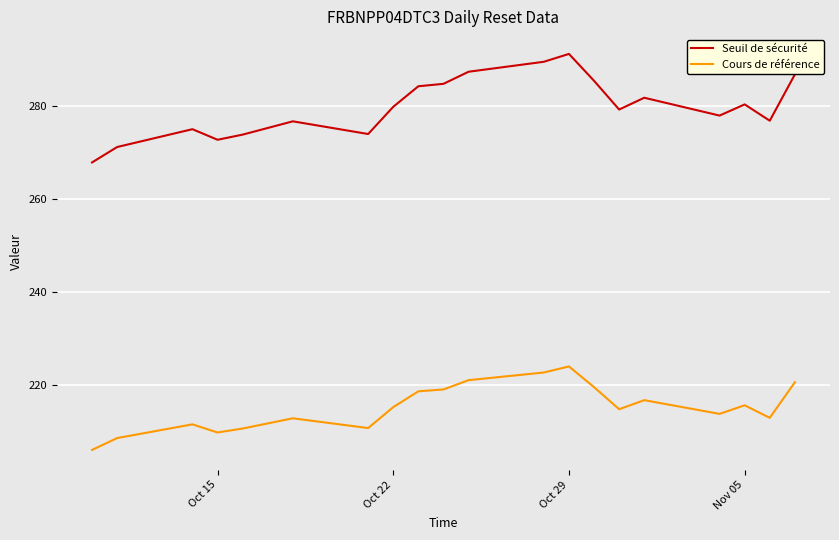

Which series has the largest range (max minus min)?

Seuil de sécurité